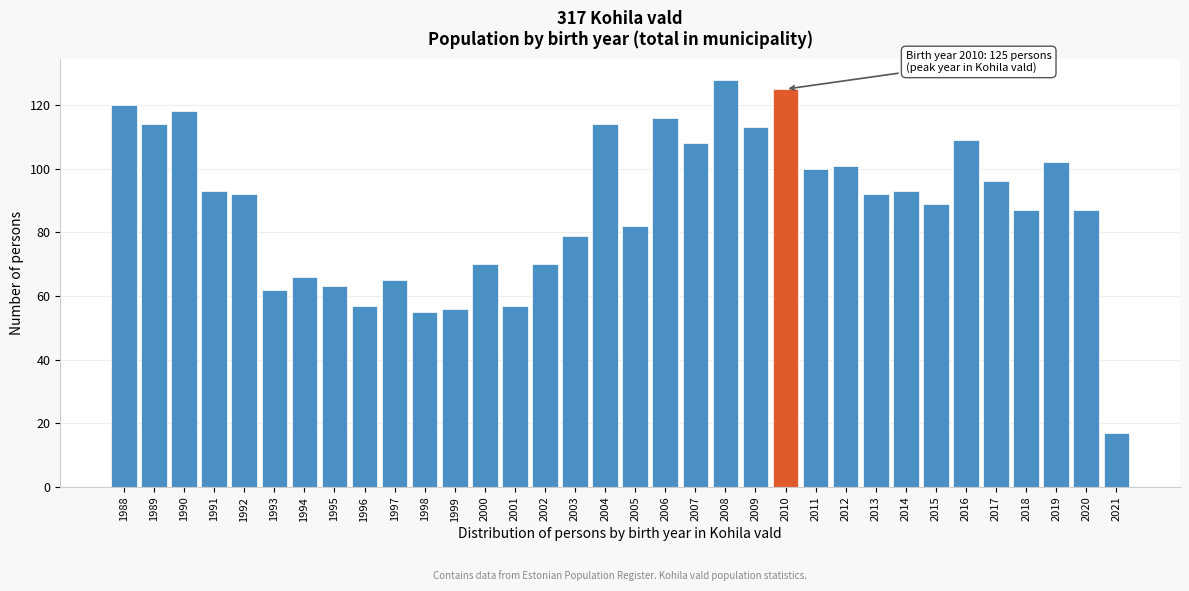

What is the difference between the values at 1991 and 2021?

76